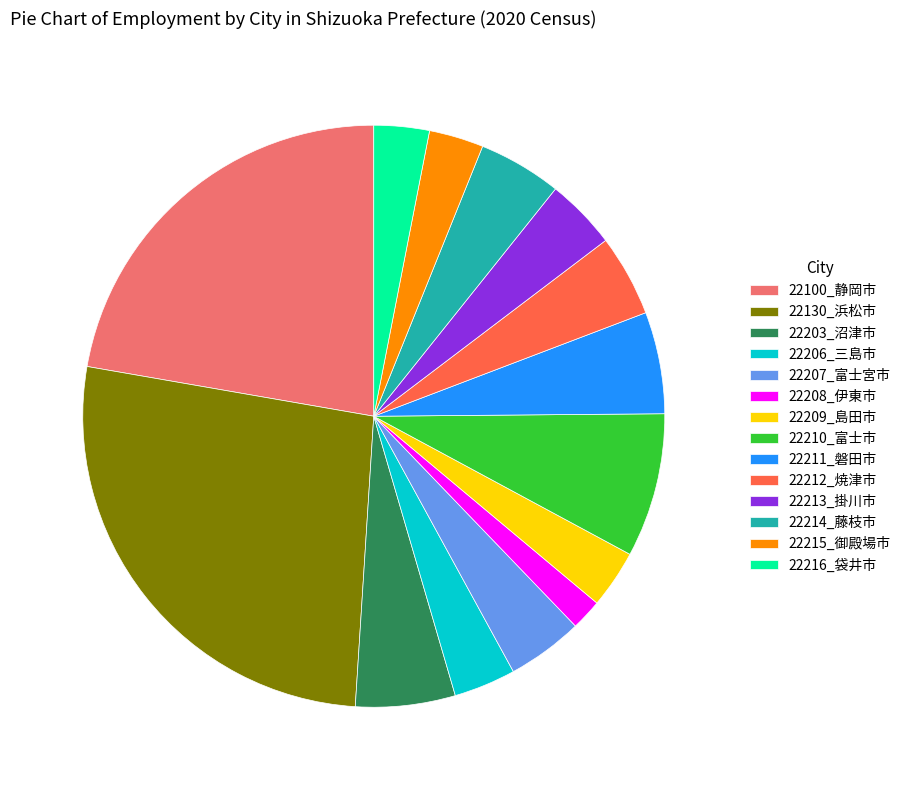

The 22216_袋井市 slice represents 3% of the pie. True or false?

True